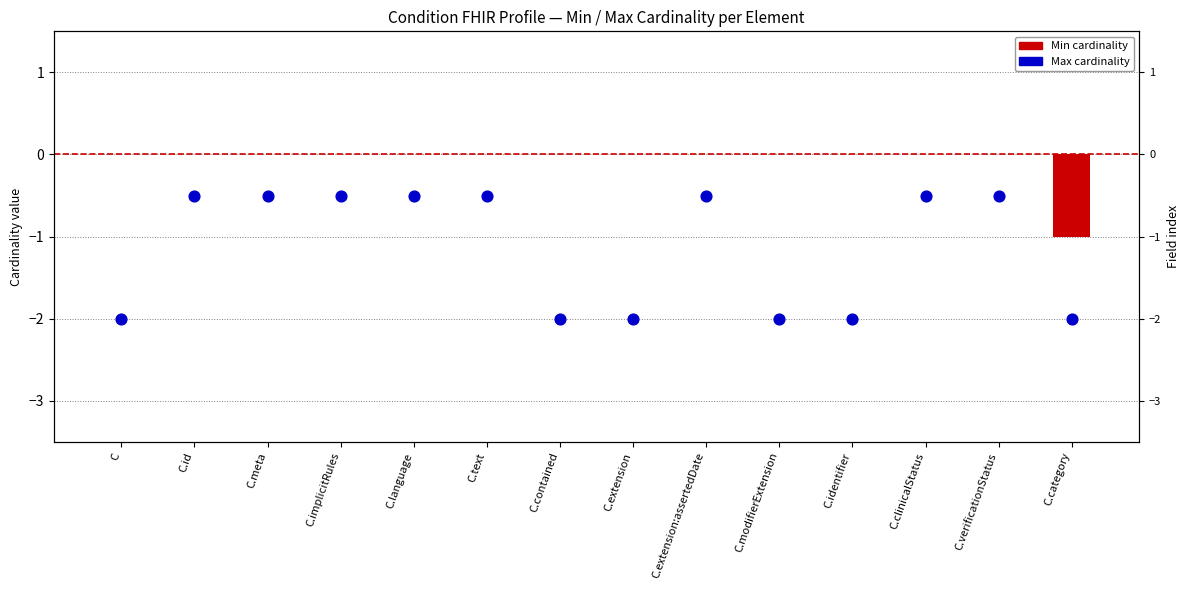

At which category is the sum across all series the highest?

C.id